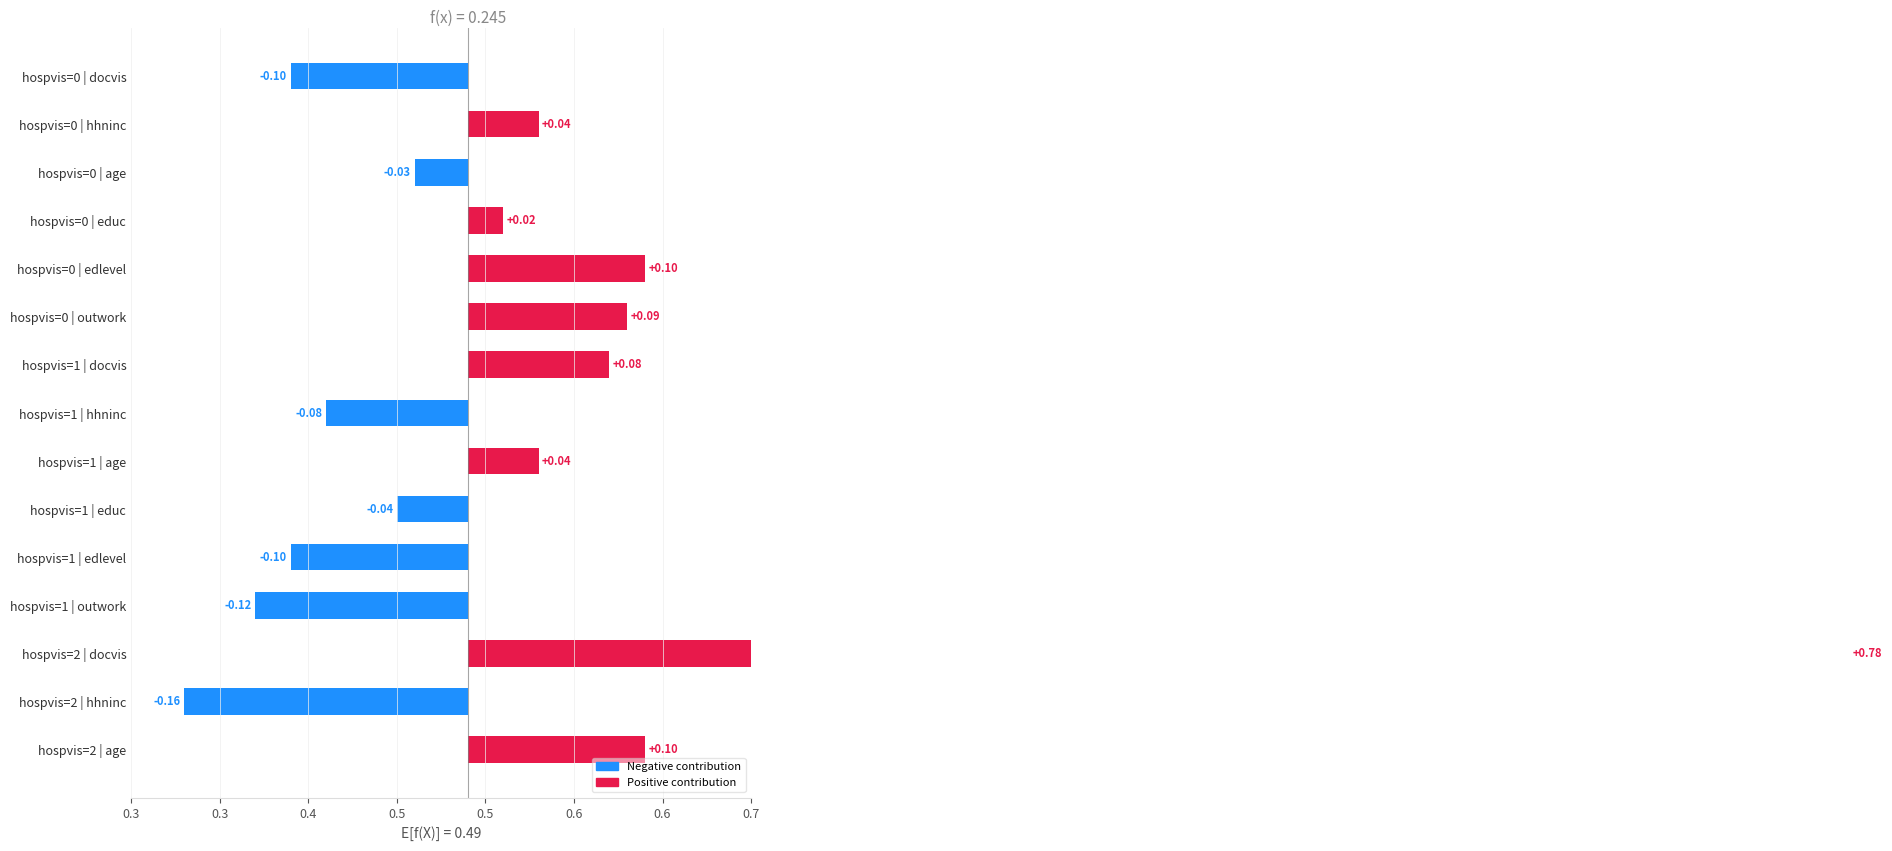

What is the greatest value displayed?

0.8